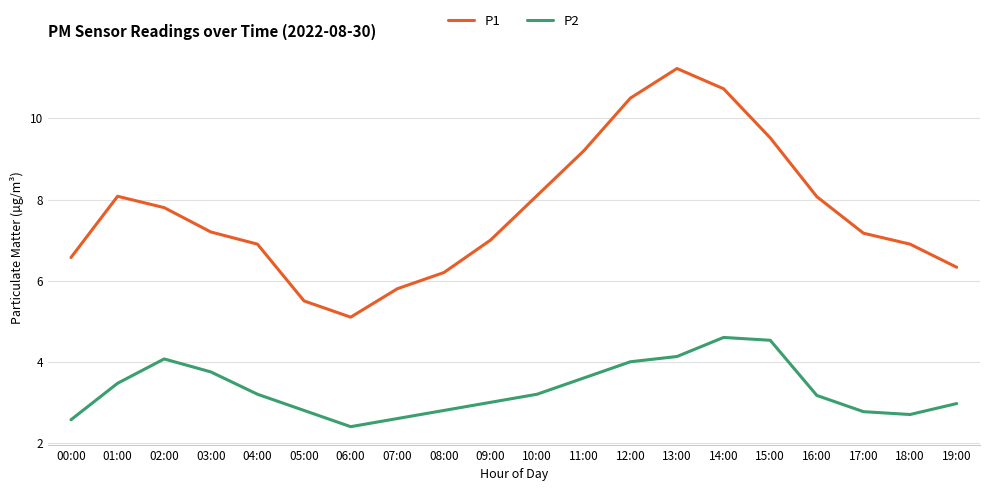

True or false: P1 and P2 intersect in this chart.

False